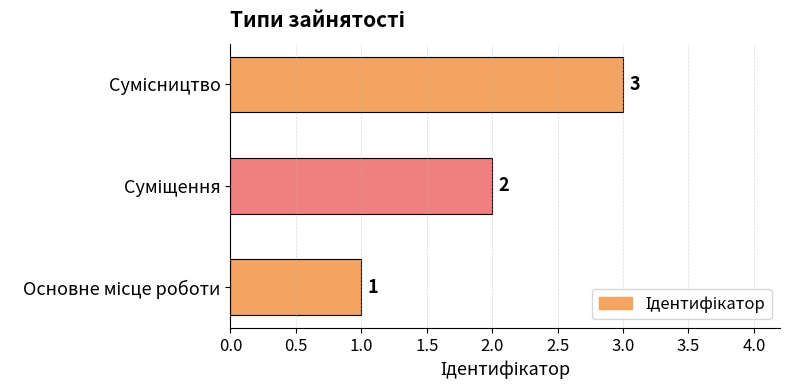

Count the values in the range 1 to 3.

3